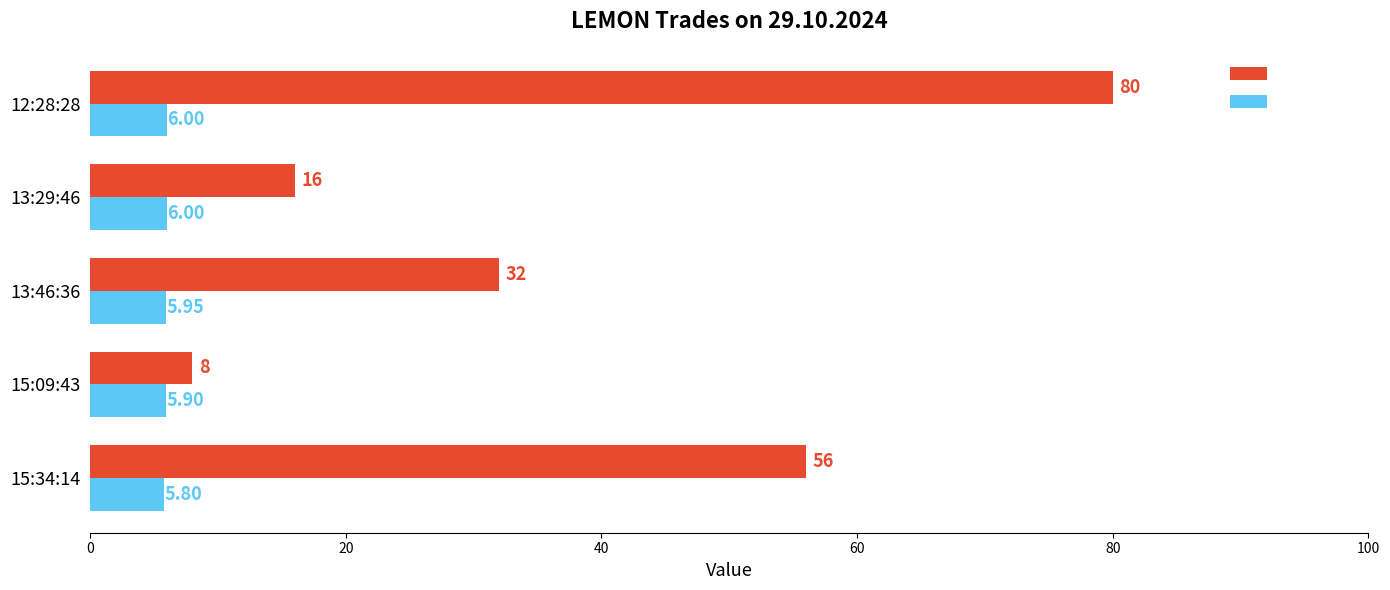

Is the value of Price at 13:29:46 greater than the value of Amount at 12:28:28?

No